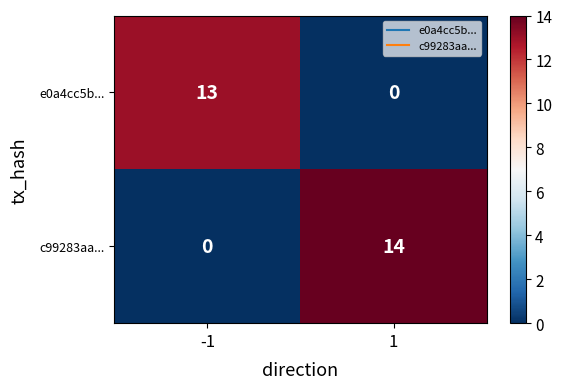

Which series changed the most between -1 and 1?

c99283aa...